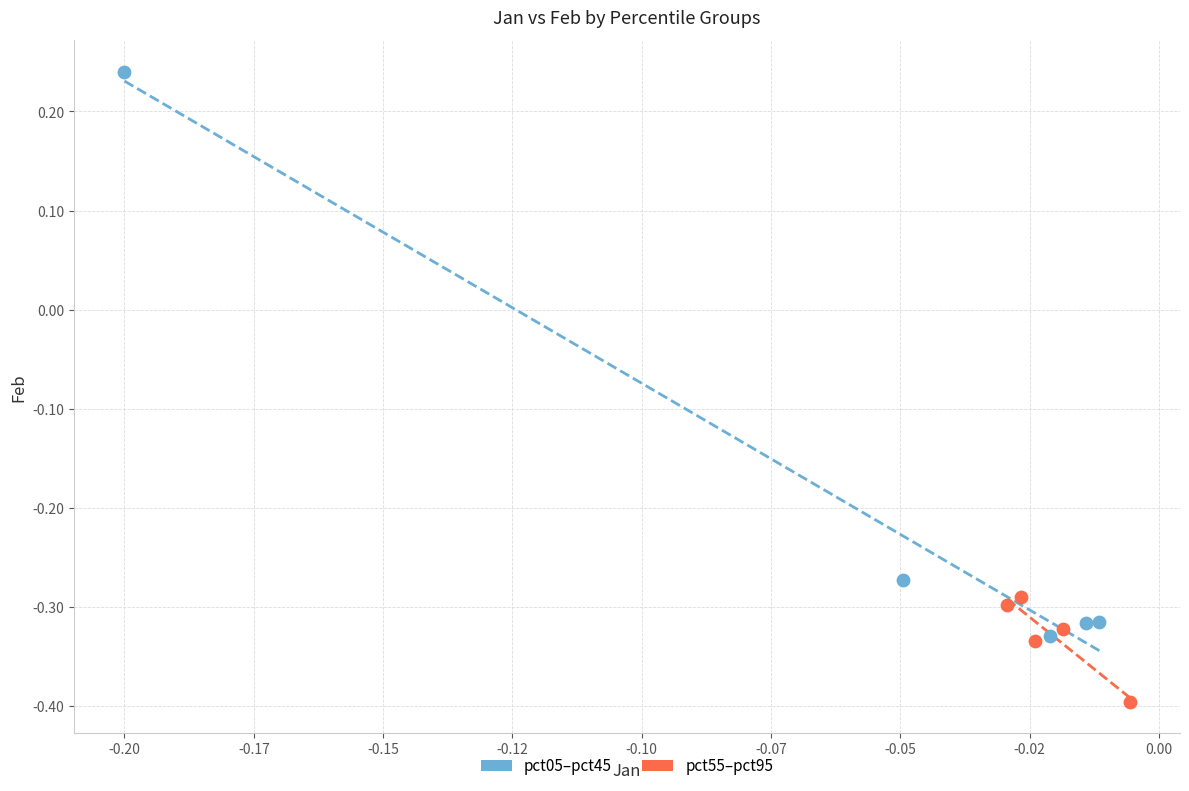

What are all the series names shown in the legend?

pct05–pct45, pct55–pct95